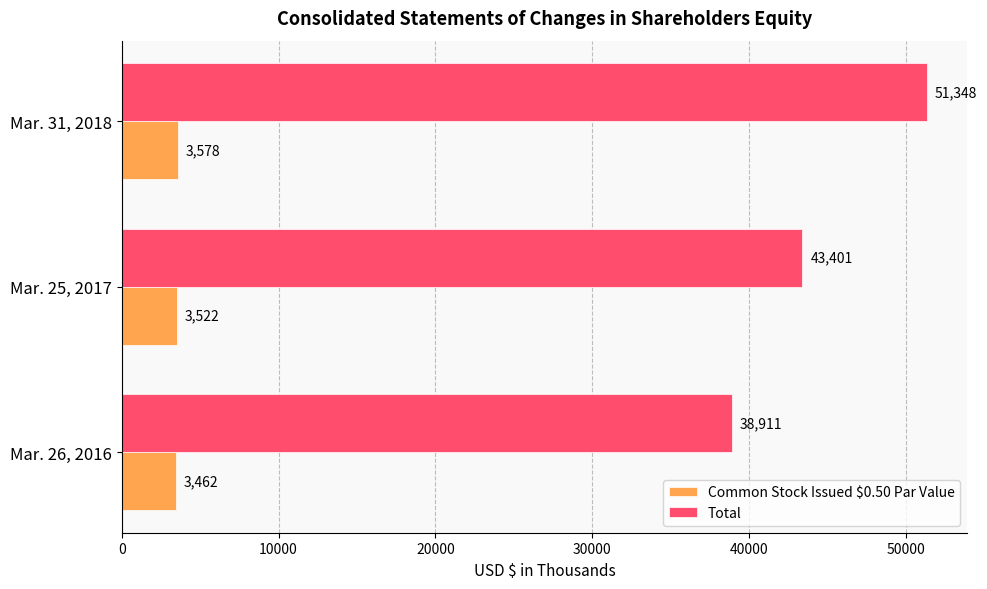

Which category has the highest value across all series?

Mar. 31, 2018